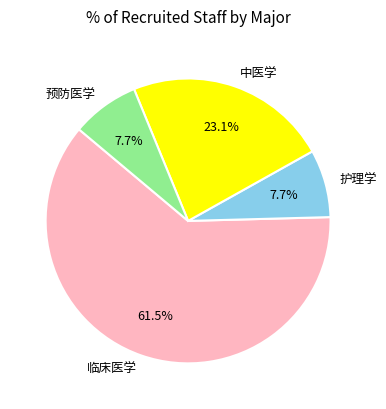

Which has a higher value, 中医学 or 临床医学?

临床医学